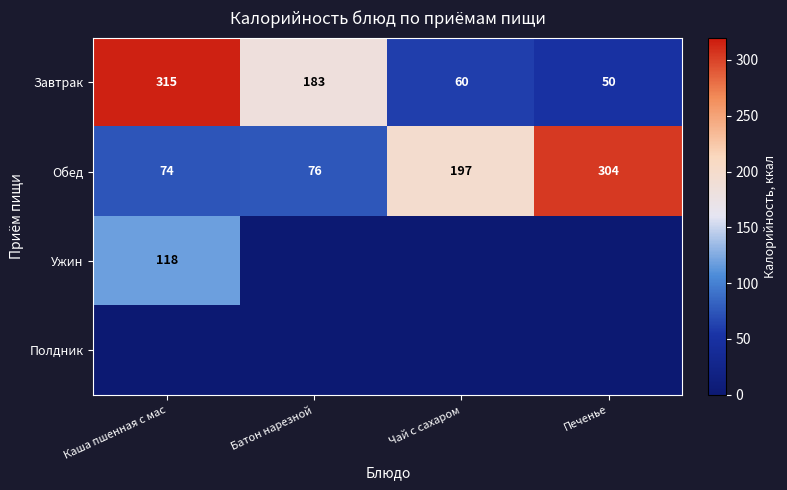

The Завтрак series shows 315 at Каша пшенная с мас. True or false?

True